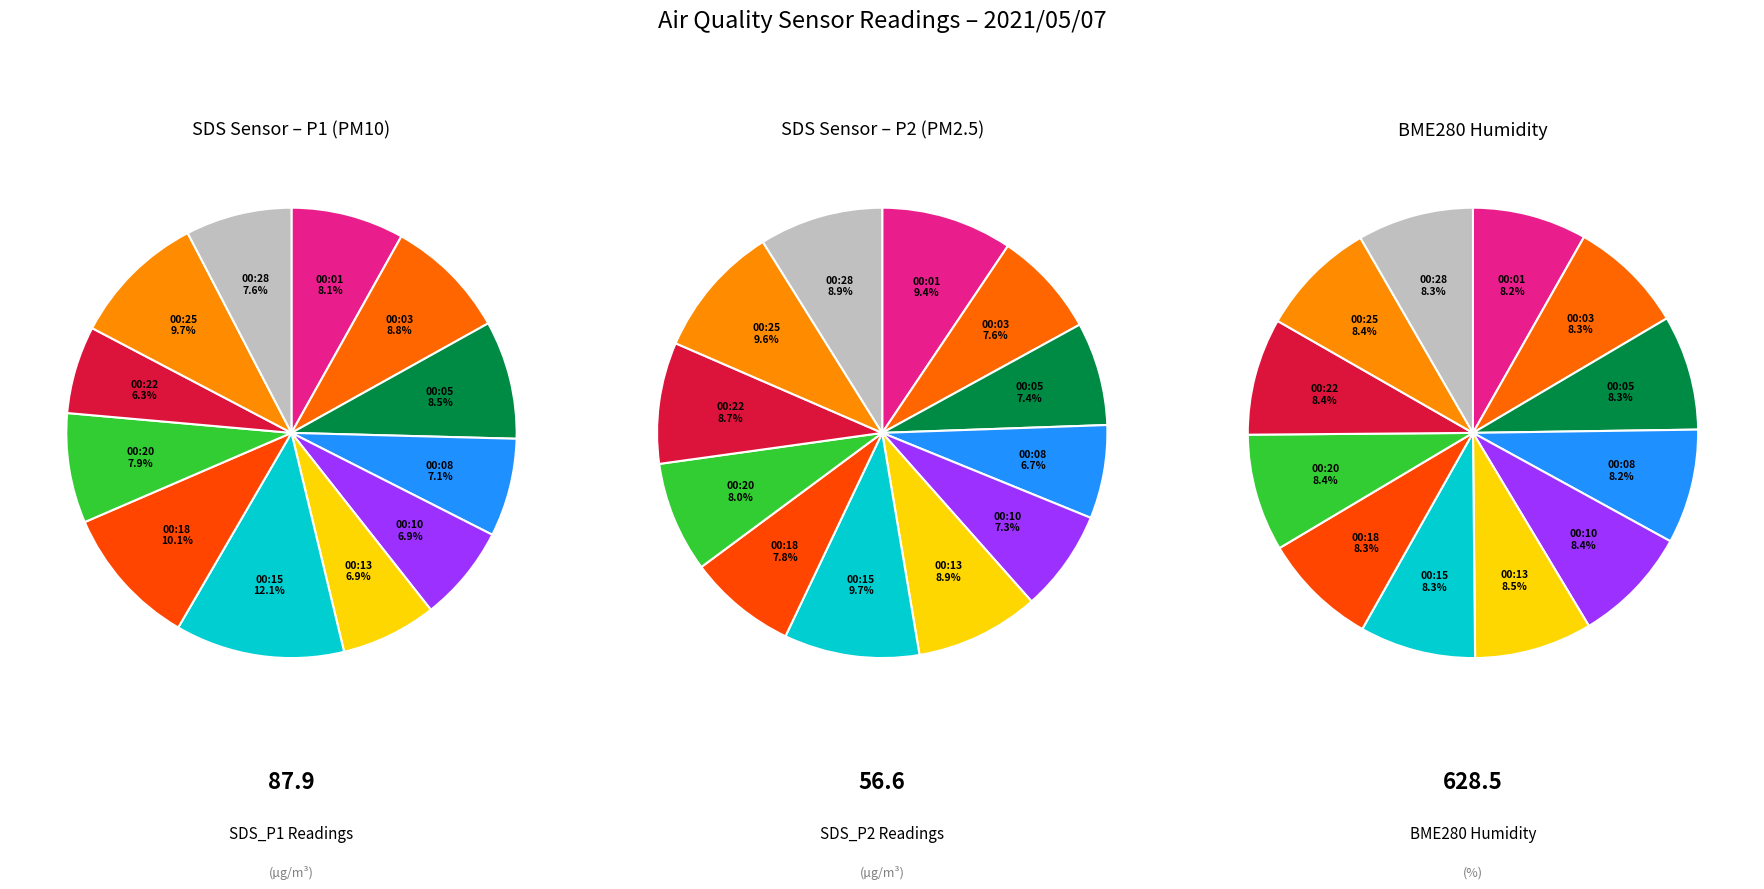

Is there a majority slice in this chart?

No